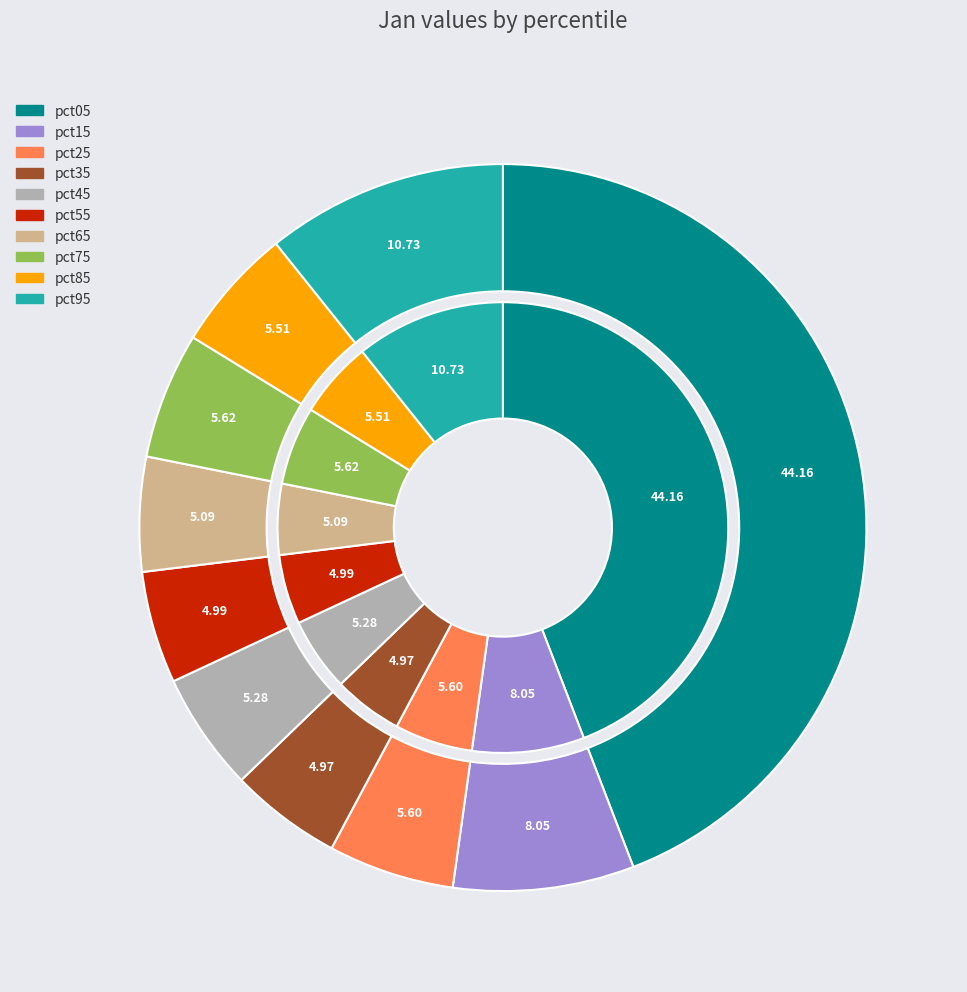

To the nearest percent, what is the difference between the pct95 and pct75 slice percentages?

5%